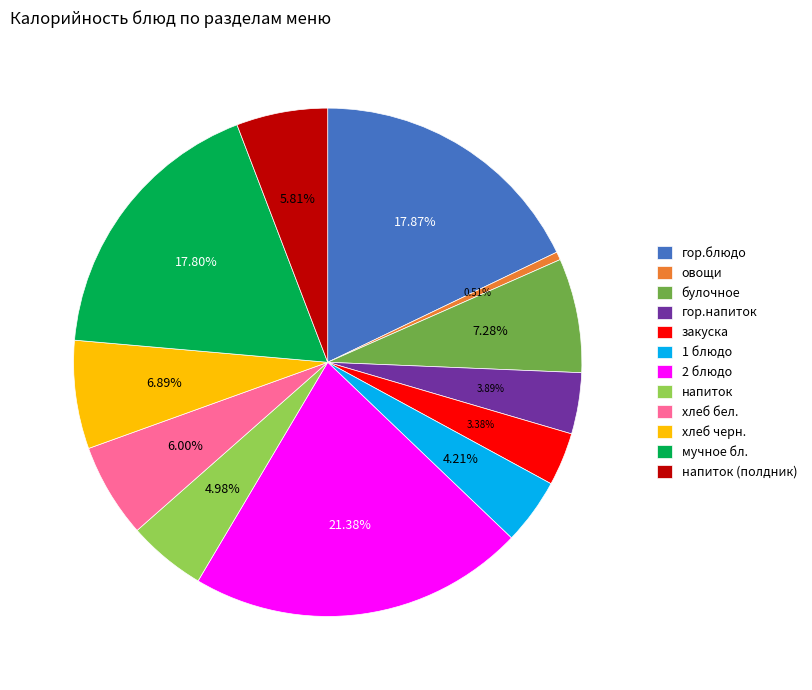

To the nearest percent, what is the average slice percentage?

8%